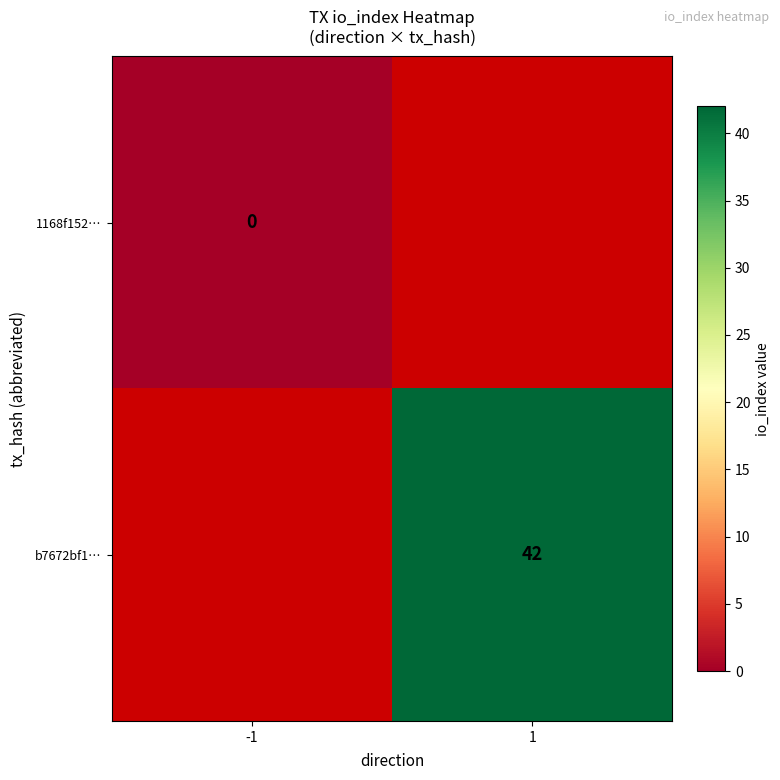

True or false: b7672bf1… has a value of 61 at 1.

False